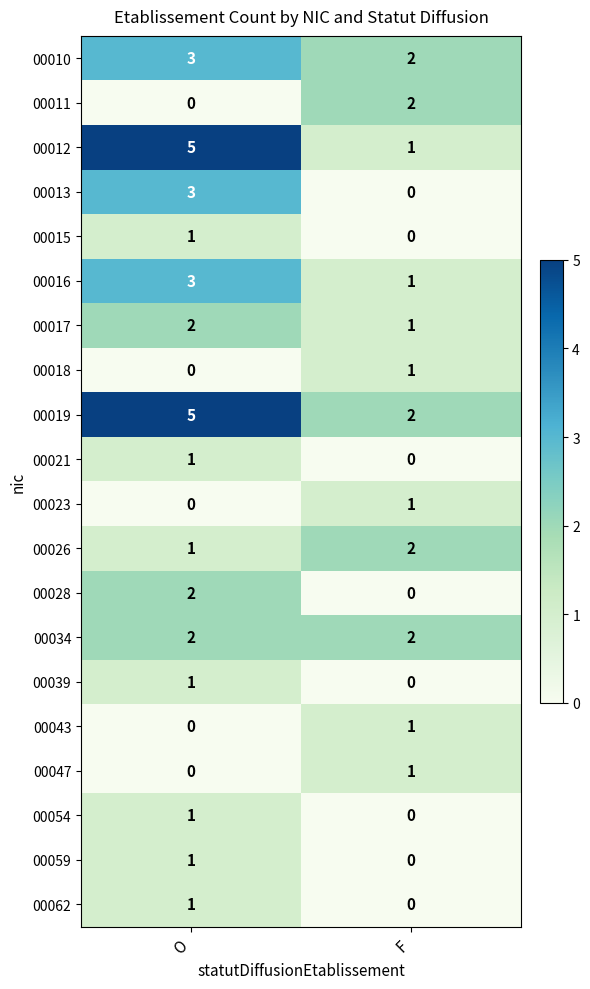

Is it true that 00010 equals 3 at O?

True